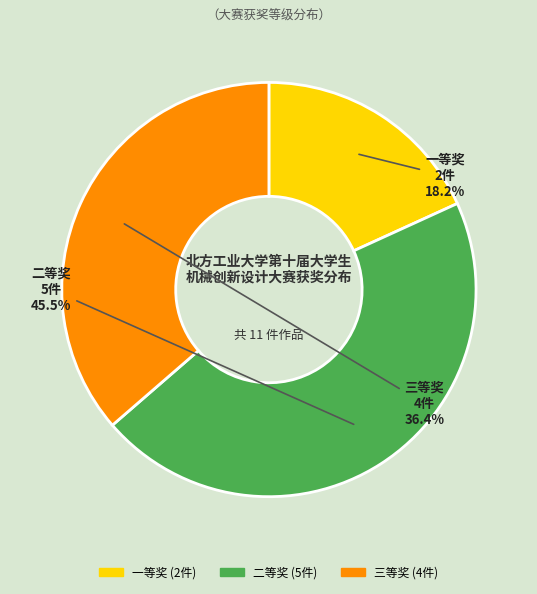

To the nearest percent, what is the average slice percentage?

33%